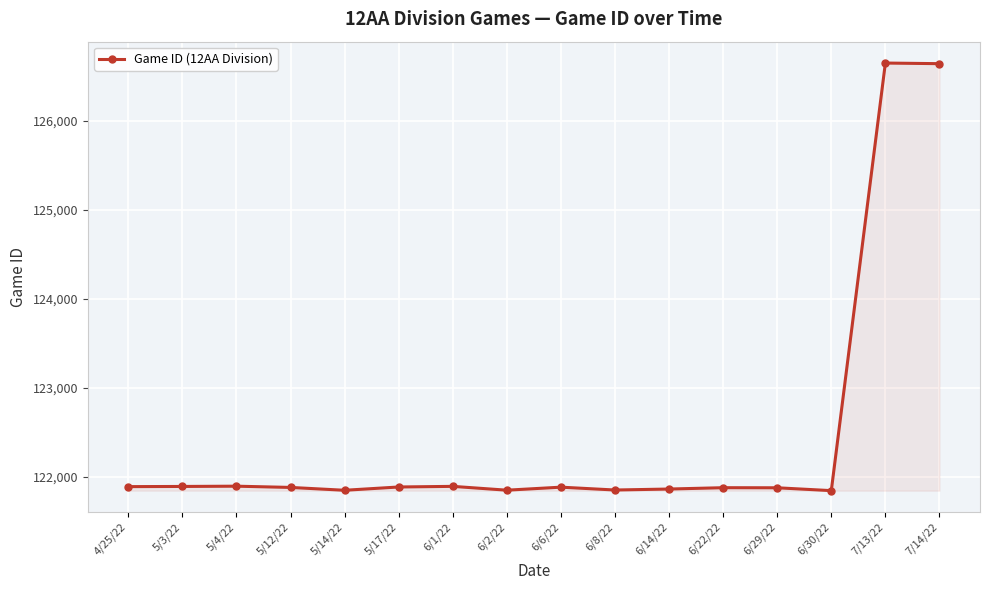

Does the chart have visible grid lines?

Yes